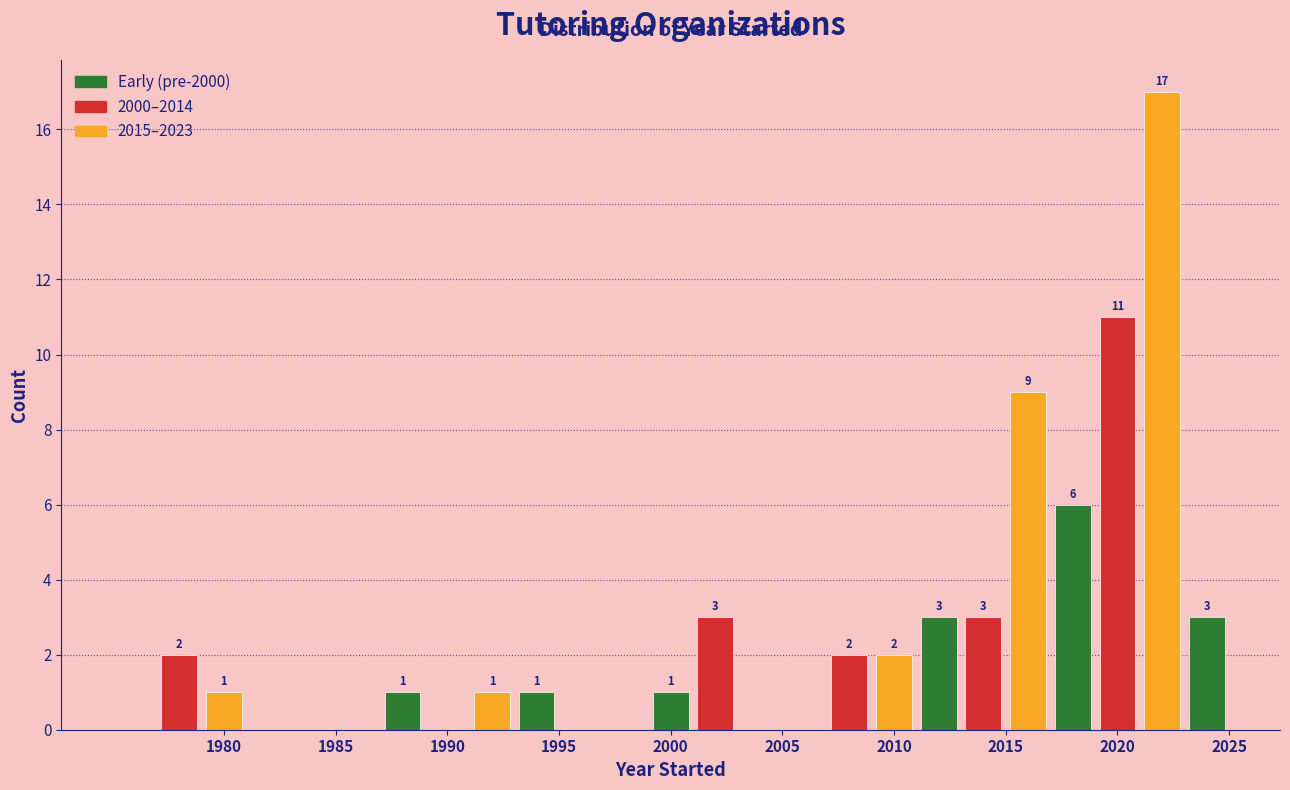

Which range on the x-axis has the tallest bar?

2021 to 2023